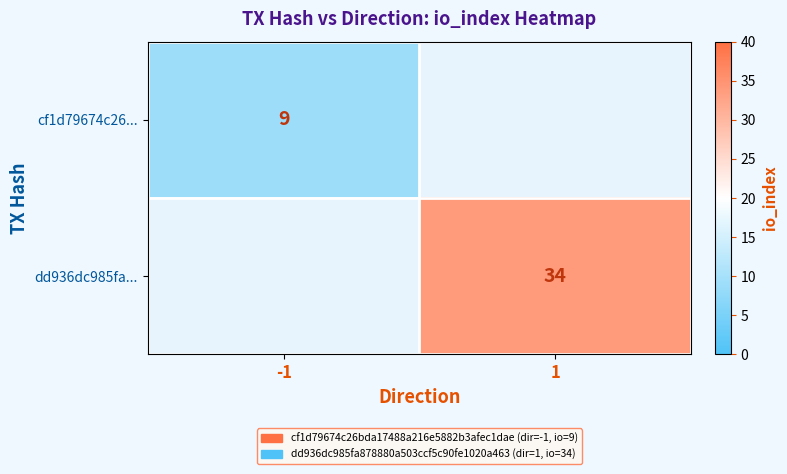

At which category is the sum across all series the highest?

1